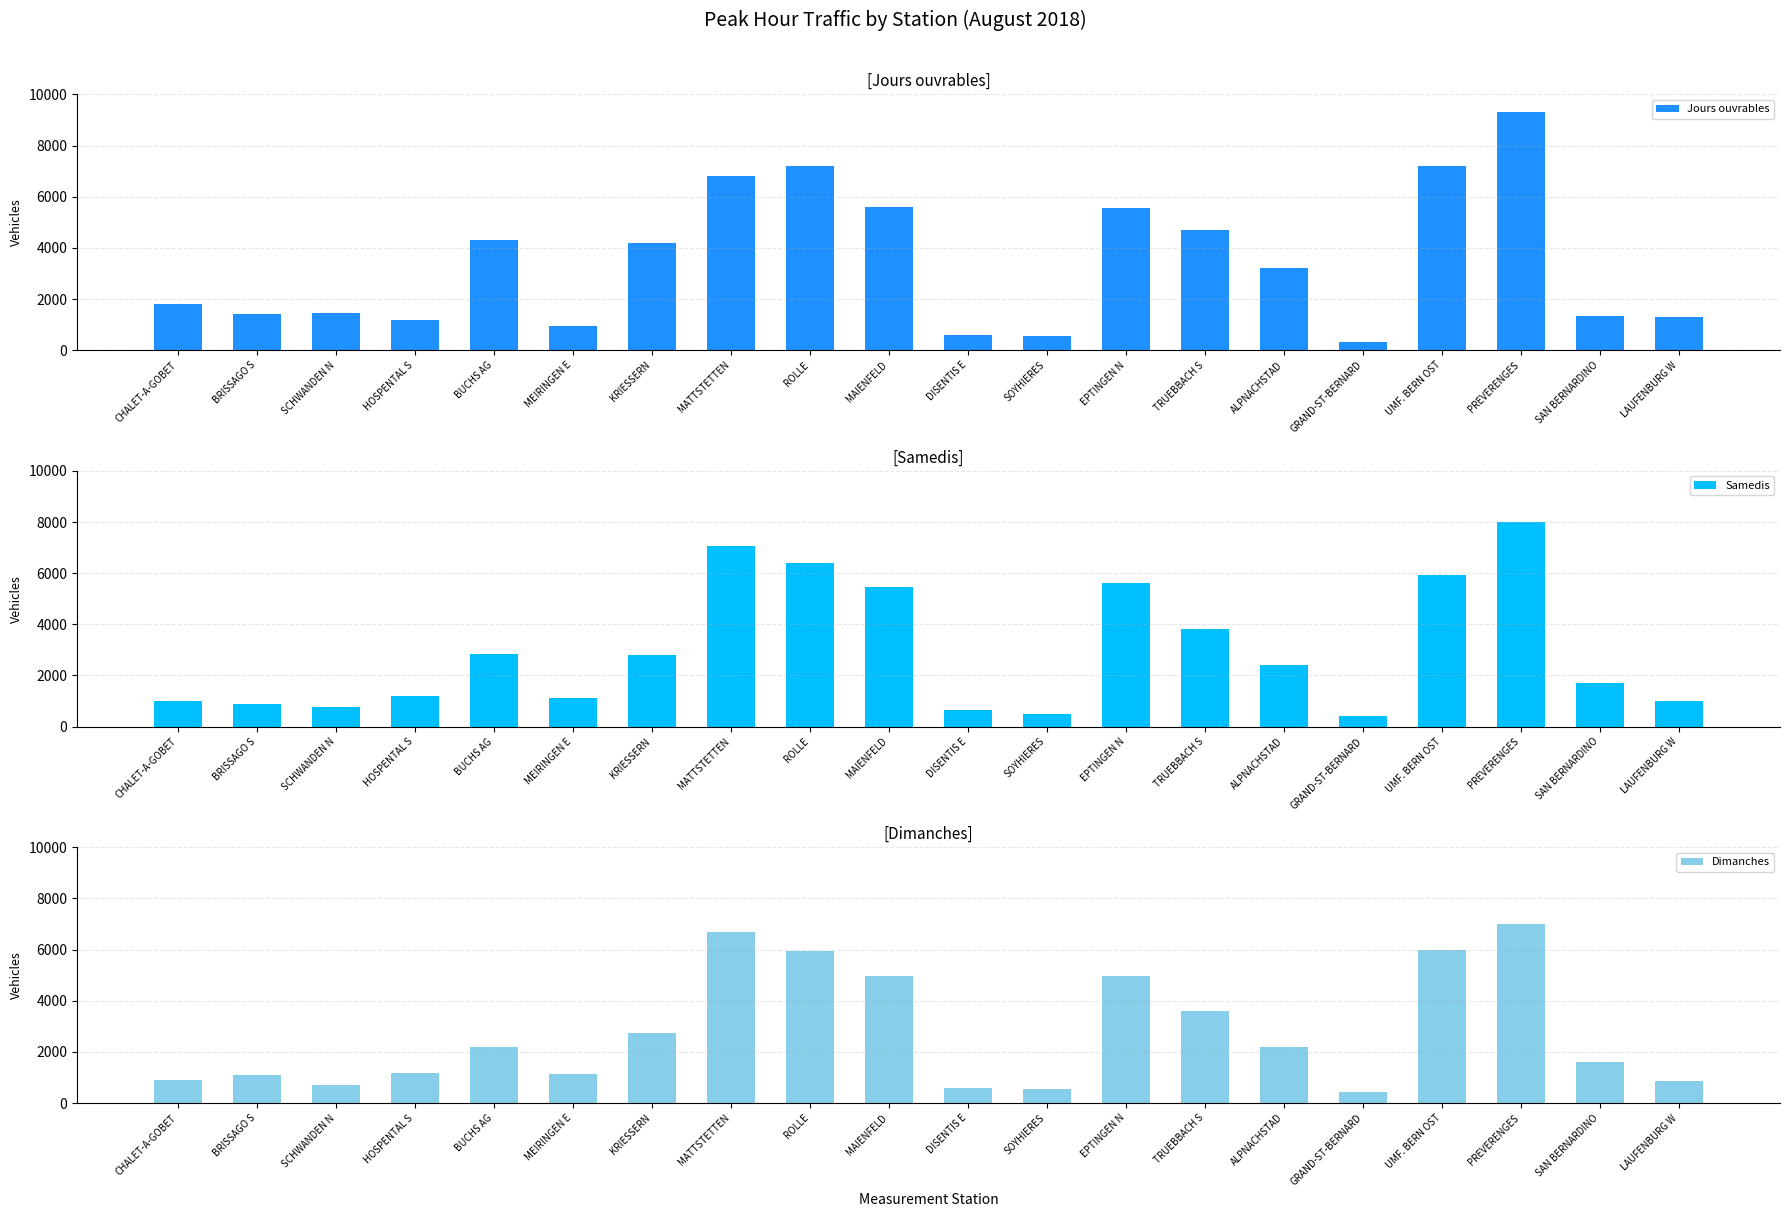

At UMF. BERN OST, list the series in order from smallest to largest.

Samedis, Dimanches, Jours ouvrables